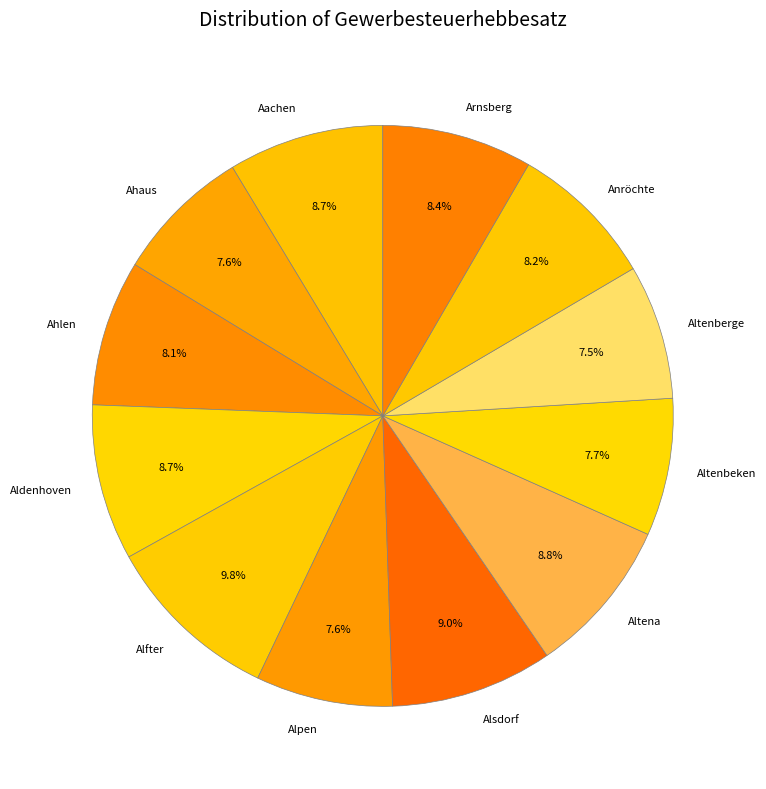

Which category has the biggest portion of the pie?

Alfter